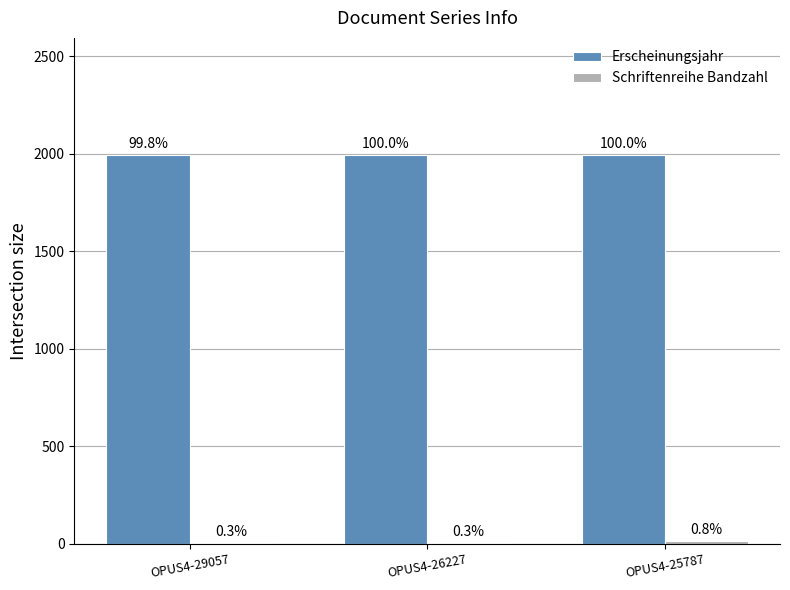

What is the approximate value of Erscheinungsjahr at OPUS4-29057?

1993